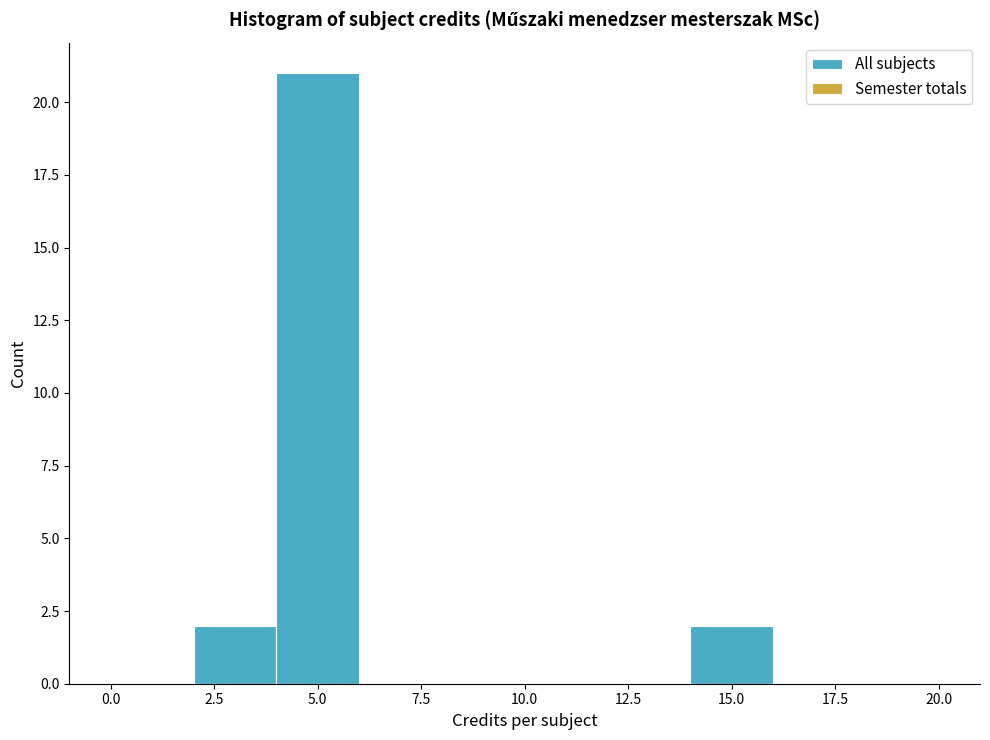

Reading left to right, list every bar in this chart as the range it spans on the x-axis followed by its height. The values are not printed on the chart, so give them approximately, as read against the axis.

0 to 2: 0
2 to 4: 2
4 to 6: 21
6 to 8: 0
8 to 10: 0
10 to 12: 0
12 to 14: 0
14 to 16: 2
16 to 18: 0
18 to 20: 0